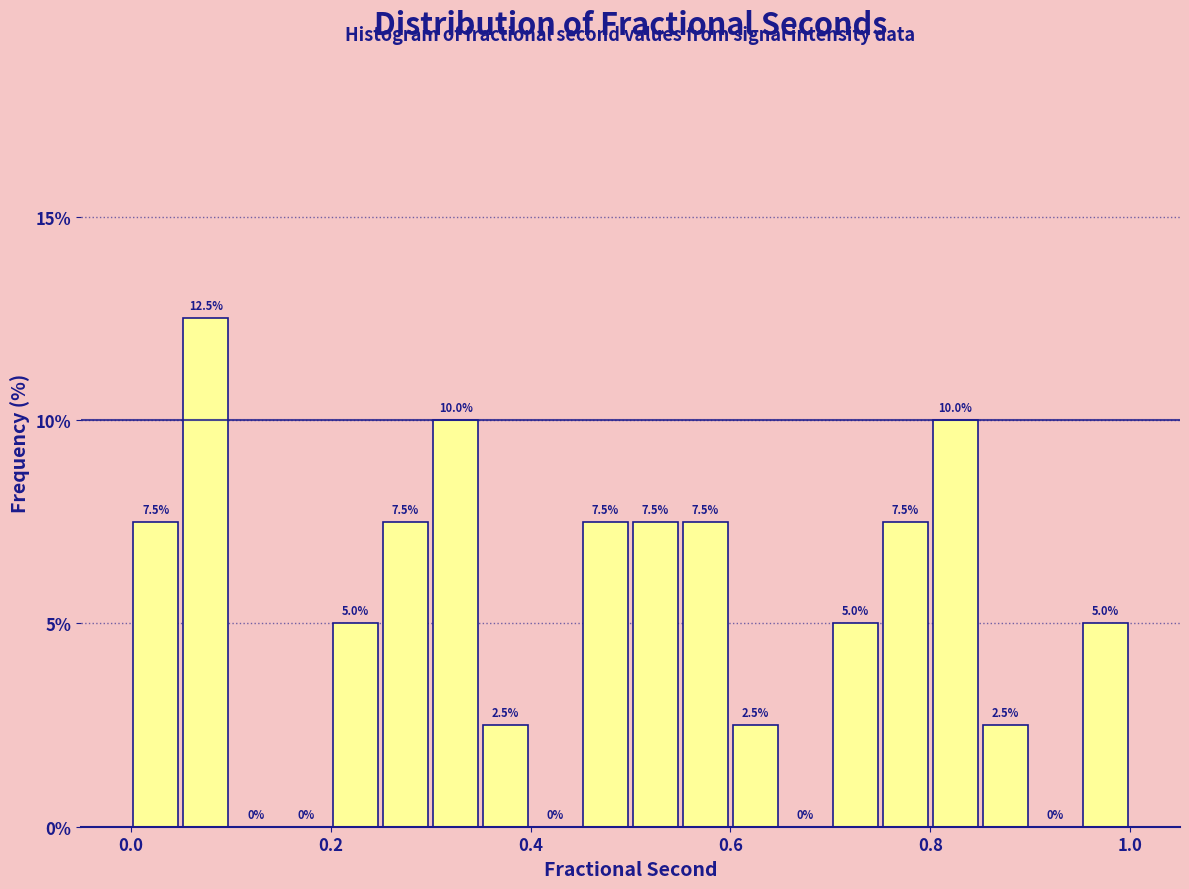

Around what value on the x-axis is the tallest bar? Give the approximate position of its centre, as read against the axis.

0.08